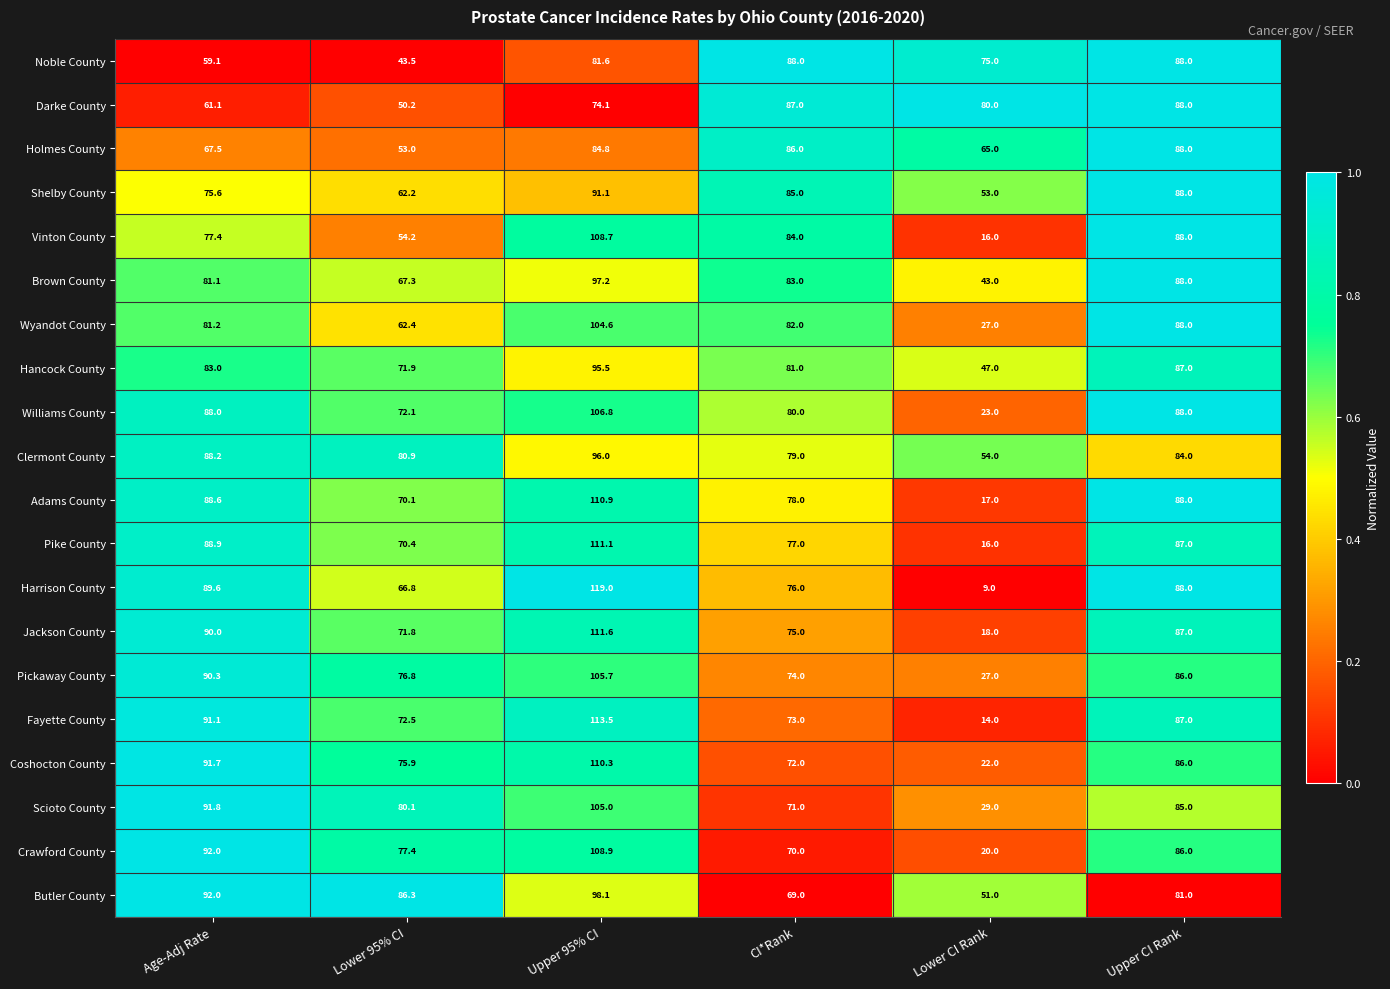

At which category is the sum across all series the highest?

Upper 95% CI